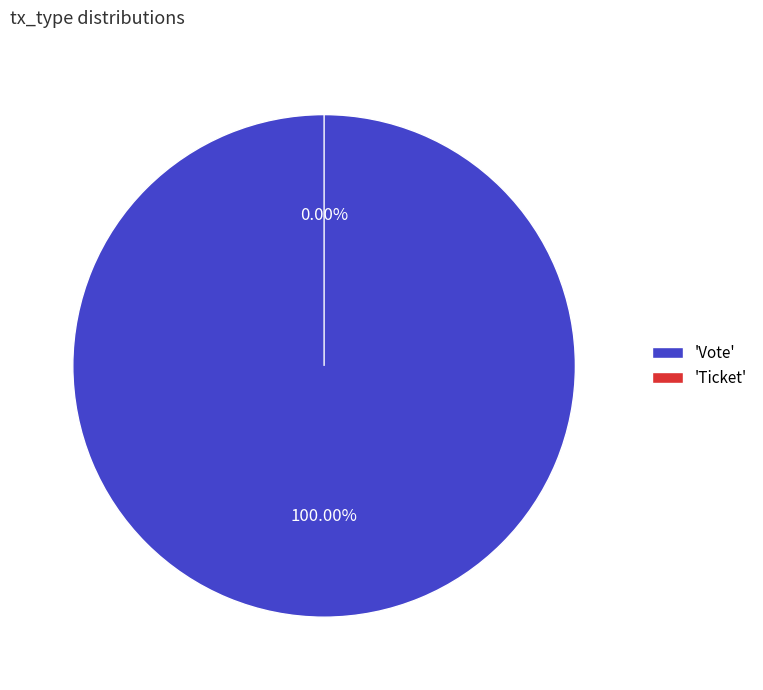

Count the number of slices in the pie.

2